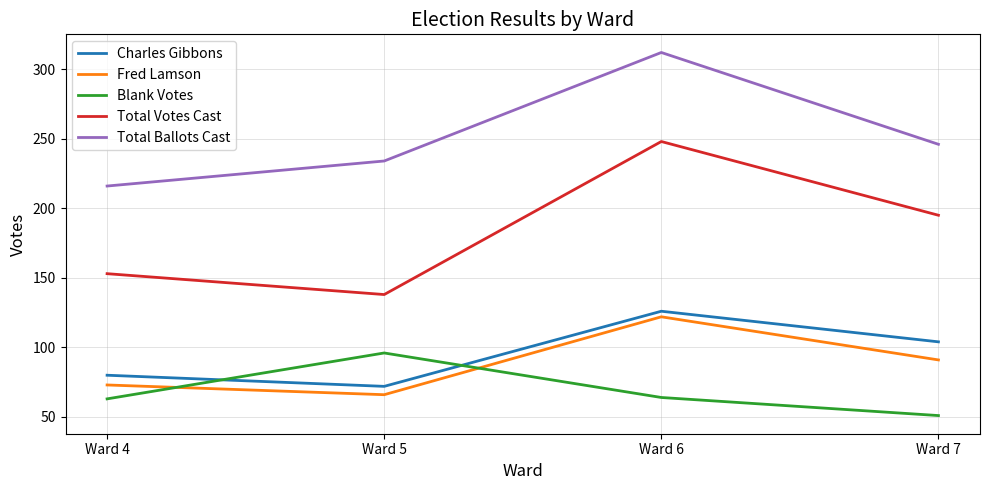

List the series in order of their peak value, lowest first.

Blank Votes, Fred Lamson, Charles Gibbons, Total Votes Cast, Total Ballots Cast